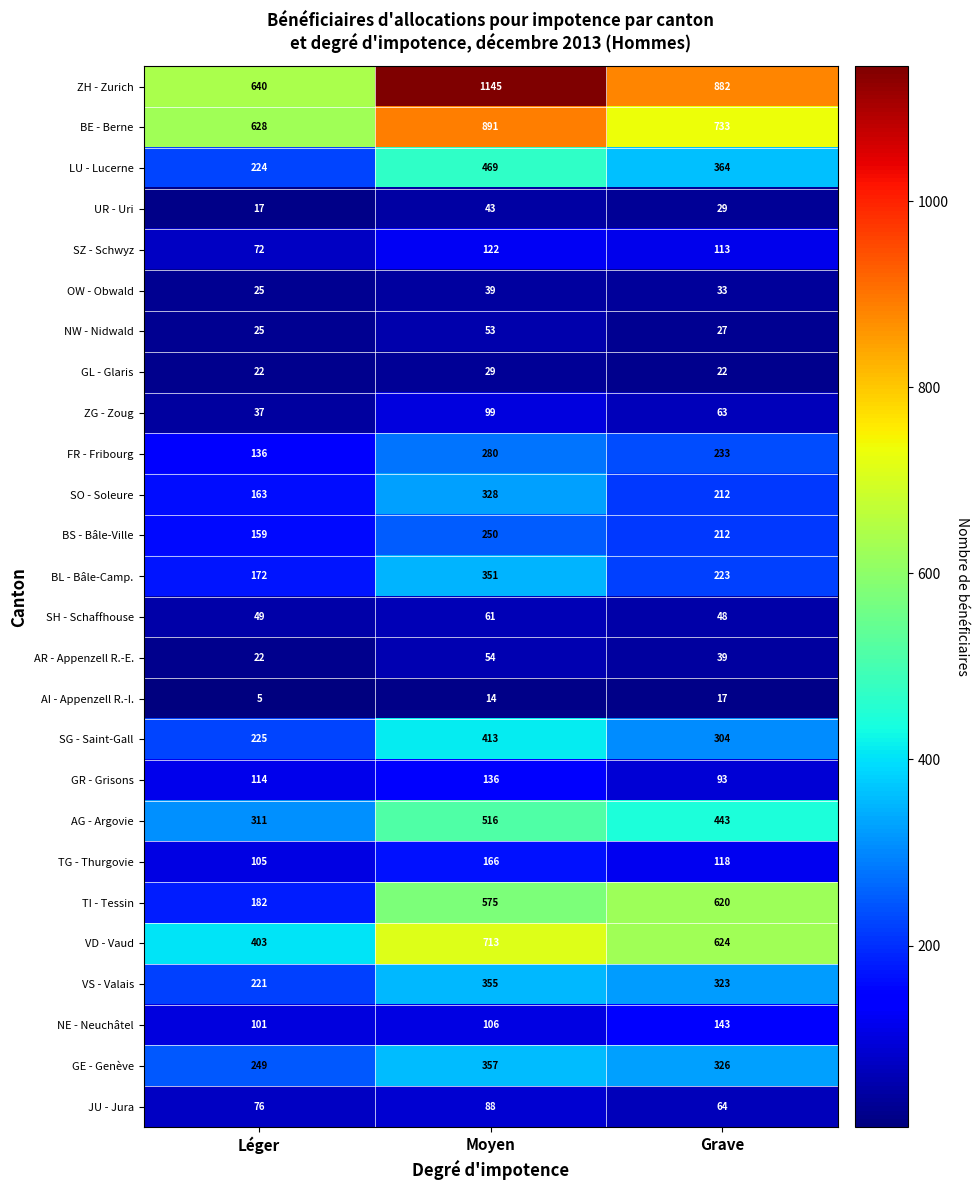

What is the approximate value of BS - Bâle-Ville at Moyen?

250